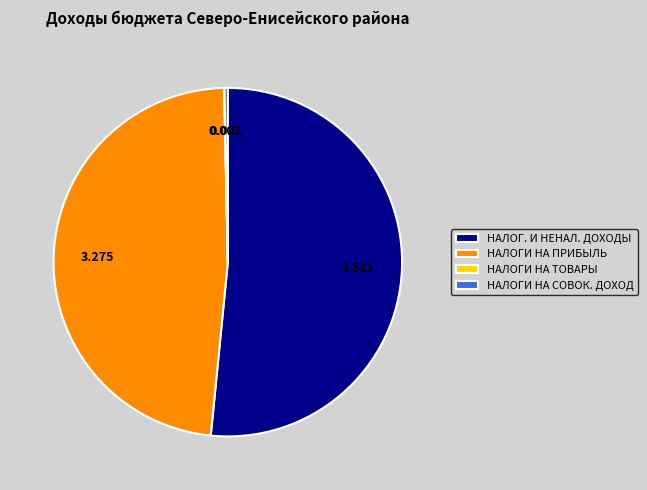

Which has a higher value, НАЛОГ. И НЕНАЛ. ДОХОДЫ or НАЛОГИ НА ПРИБЫЛЬ?

НАЛОГ. И НЕНАЛ. ДОХОДЫ